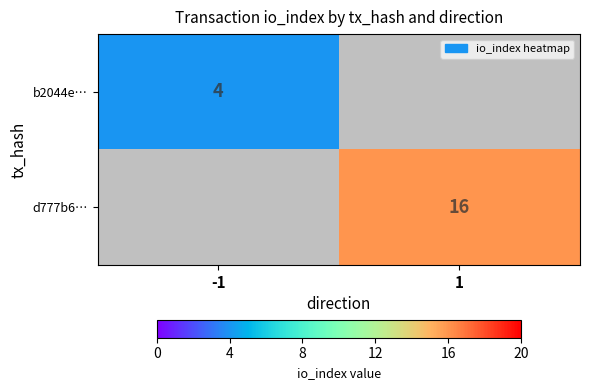

The value of d777b6… at 1 is 16. True or false?

True